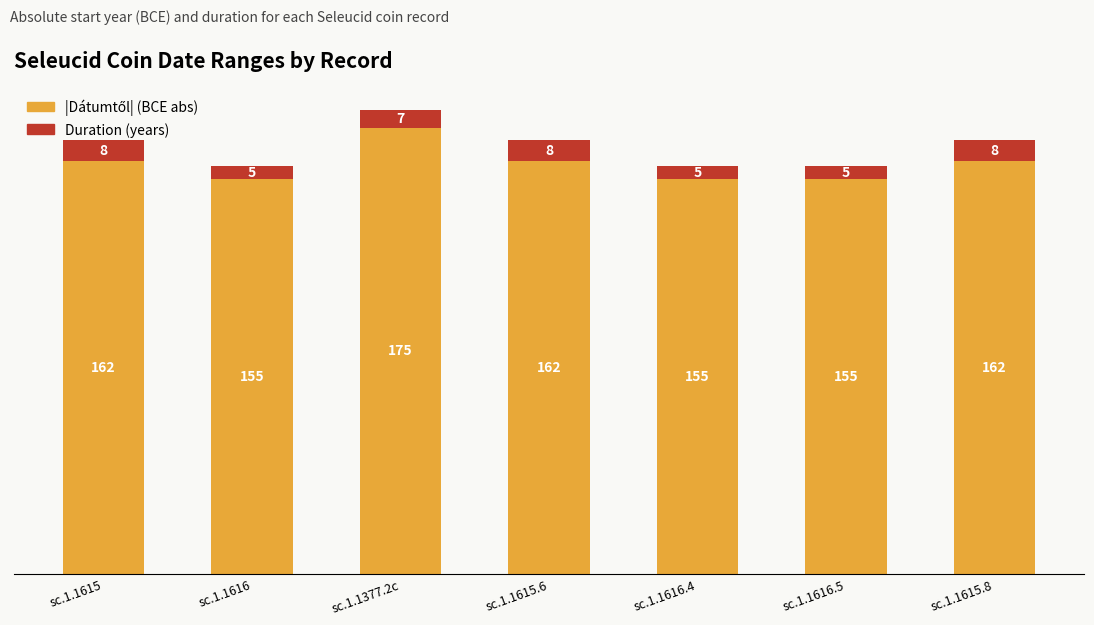

At which category is the sum across all series the highest?

sc.1.1377.2c